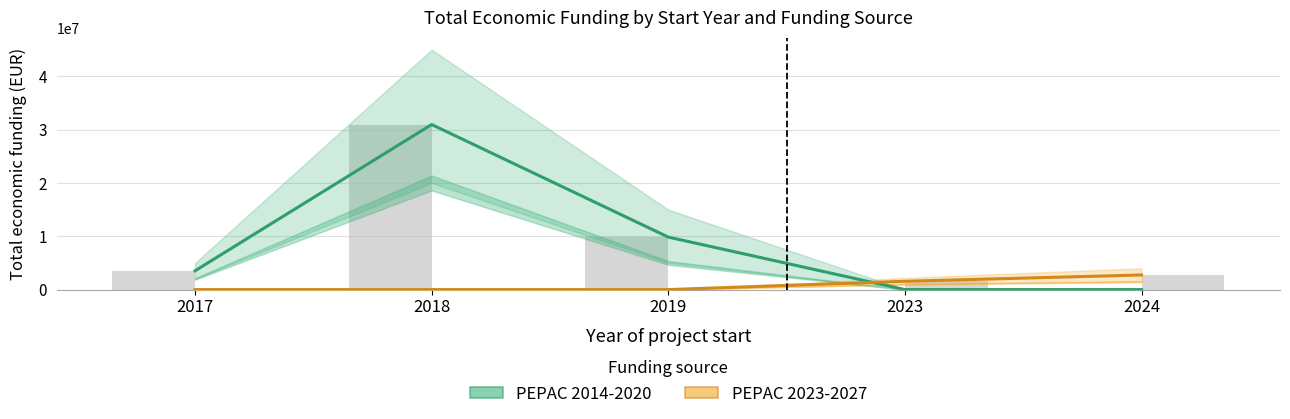

What is the difference between the maximum and minimum values in the PEPAC 2023-2027 series?

2739635